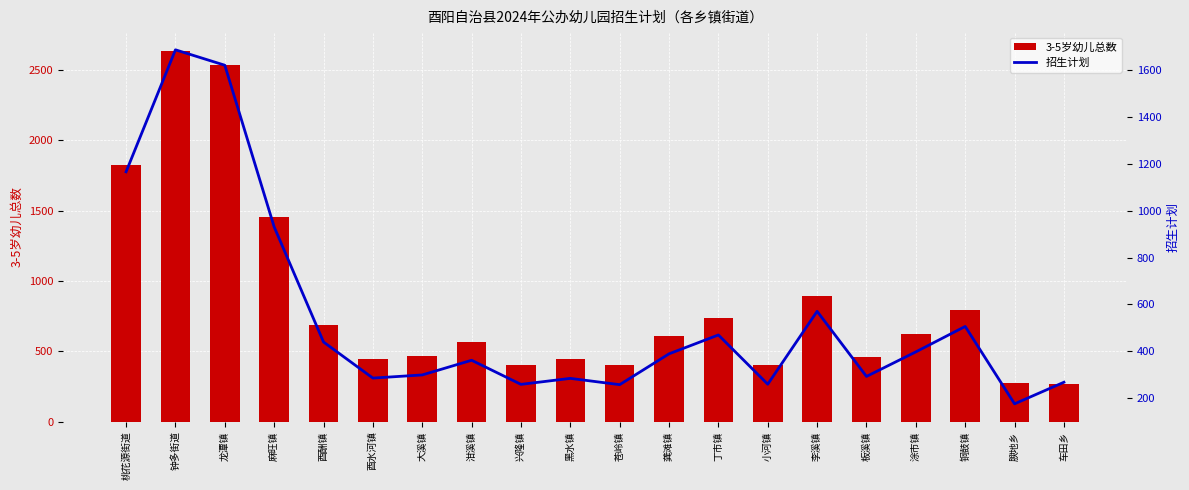

Is it true that 招生计划 equals 388.5 at 龚滩镇?

True